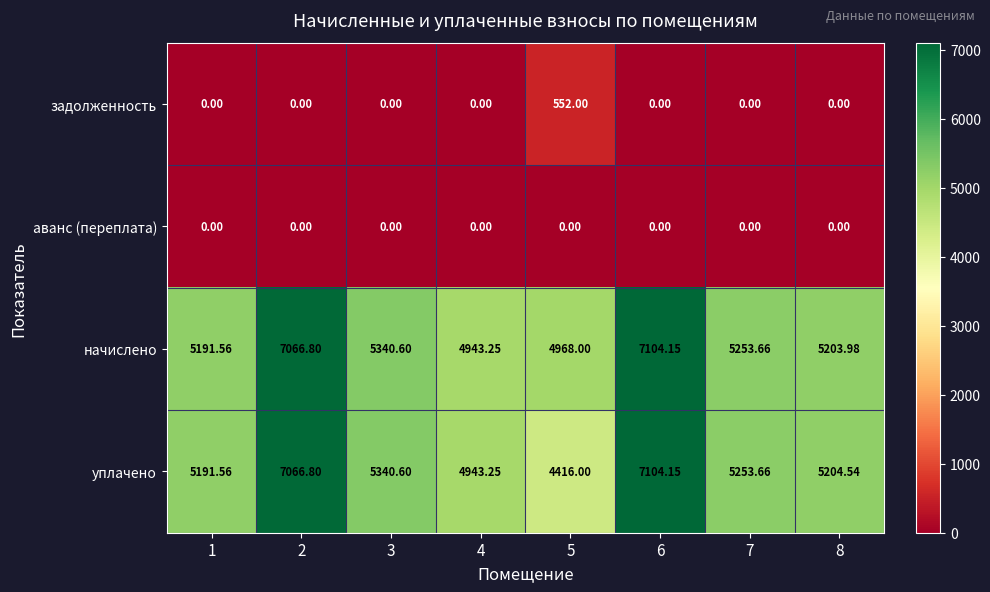

At which category is the sum across all series the highest?

6